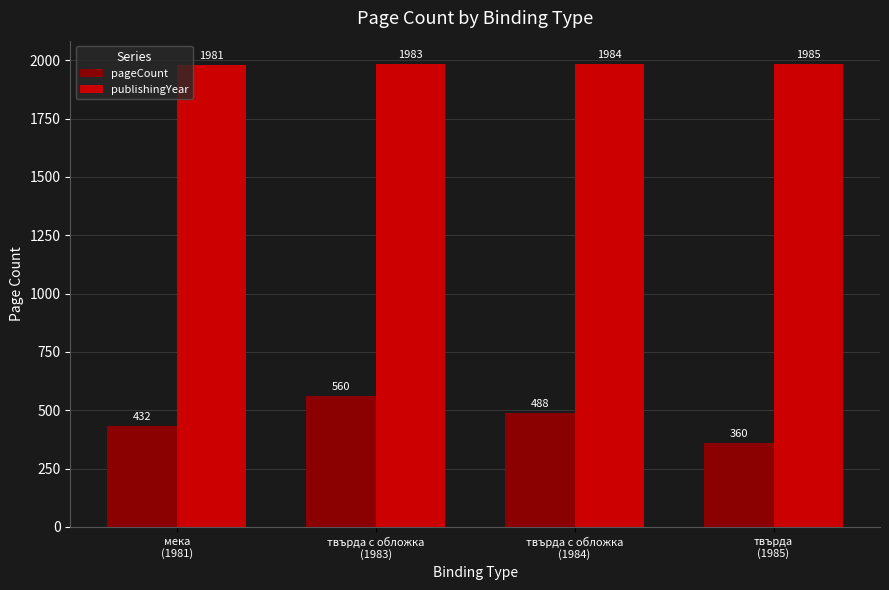

Reading right to left, extract all data points from this chart.

pageCount: твърда
(1985)=360	твърда с обложка
(1984)=488	твърда с обложка
(1983)=560	мека
(1981)=432
publishingYear: твърда
(1985)=1985	твърда с обложка
(1984)=1984	твърда с обложка
(1983)=1983	мека
(1981)=1981